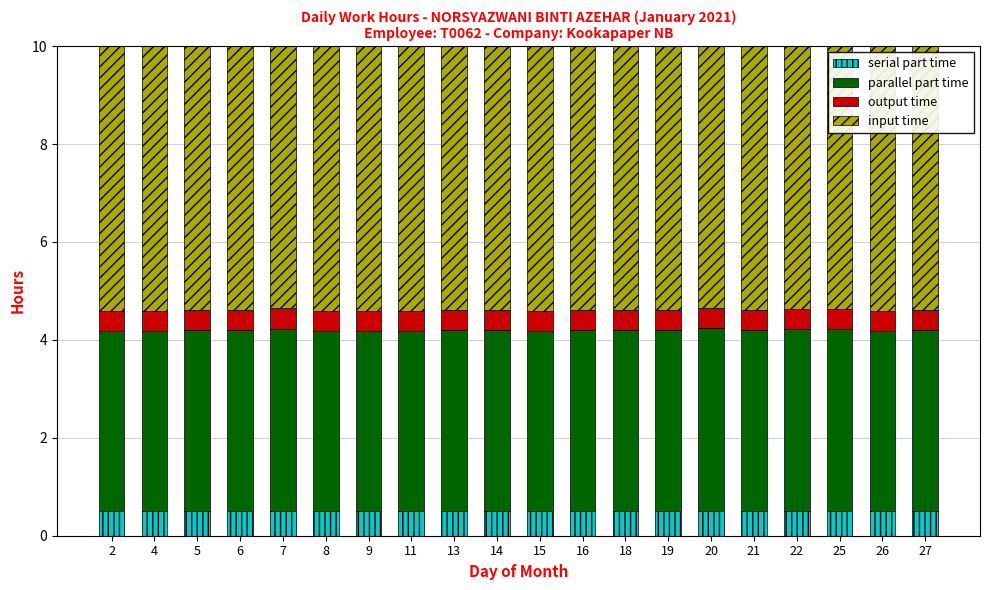

What is the sum of all serial part time values?

10.0